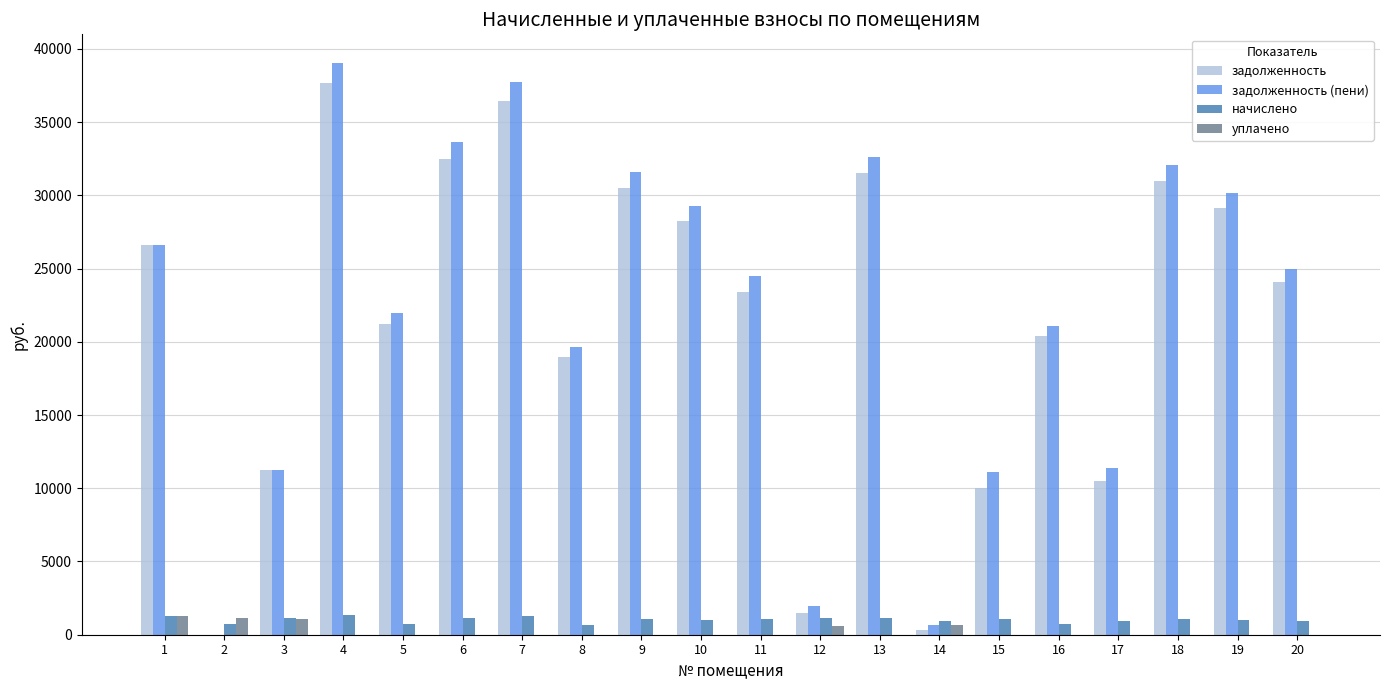

What is the maximum value shown in the chart?

39039.6